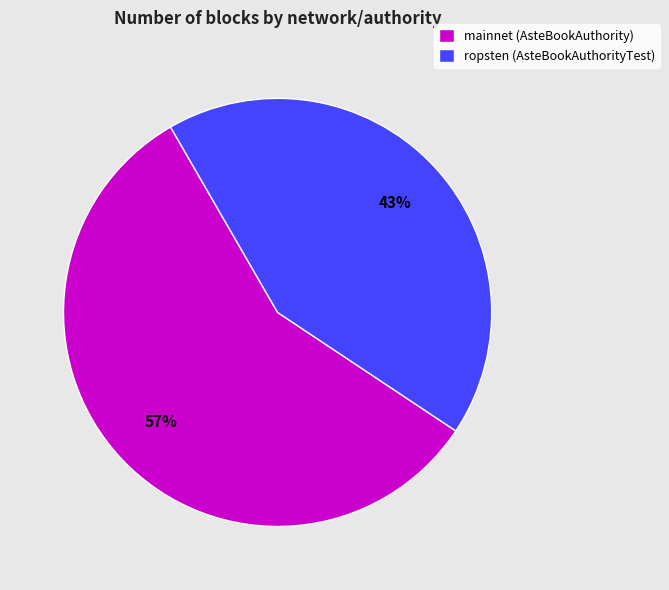

The ropsten (AsteBookAuthorityTest) slice represents 43% of the pie. True or false?

True